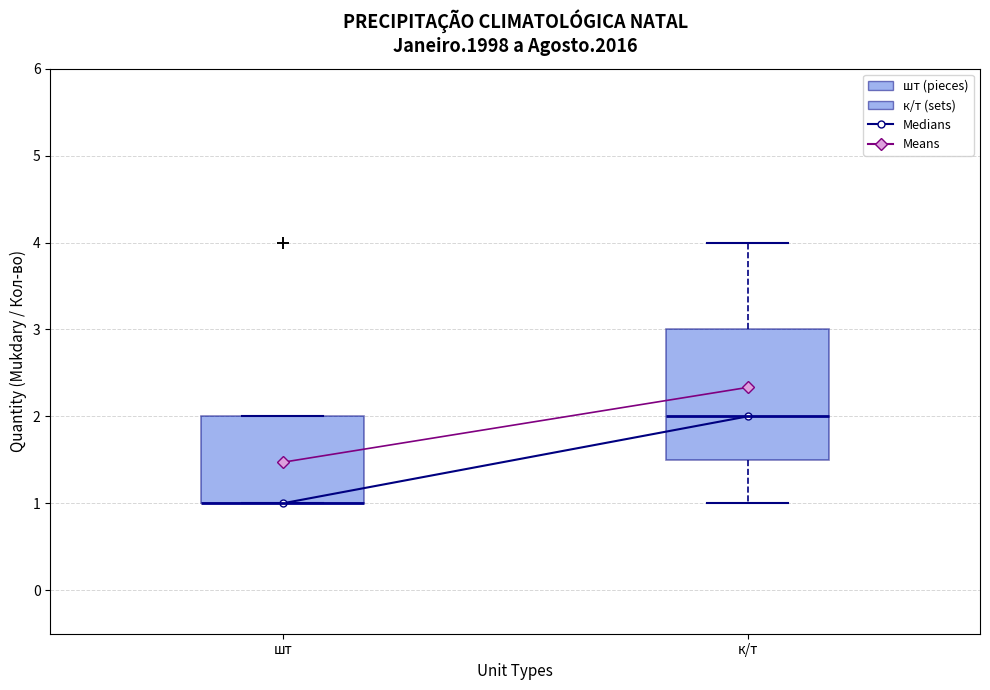

Comparing the boxes themselves (not the whiskers), which one is the tallest?

к/т